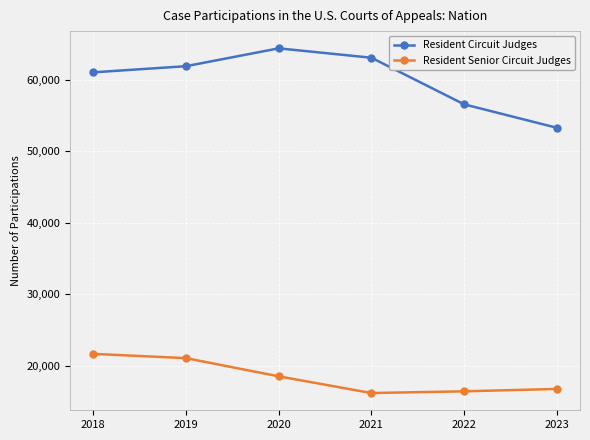

At which category does the chart reach its peak across all series?

2020